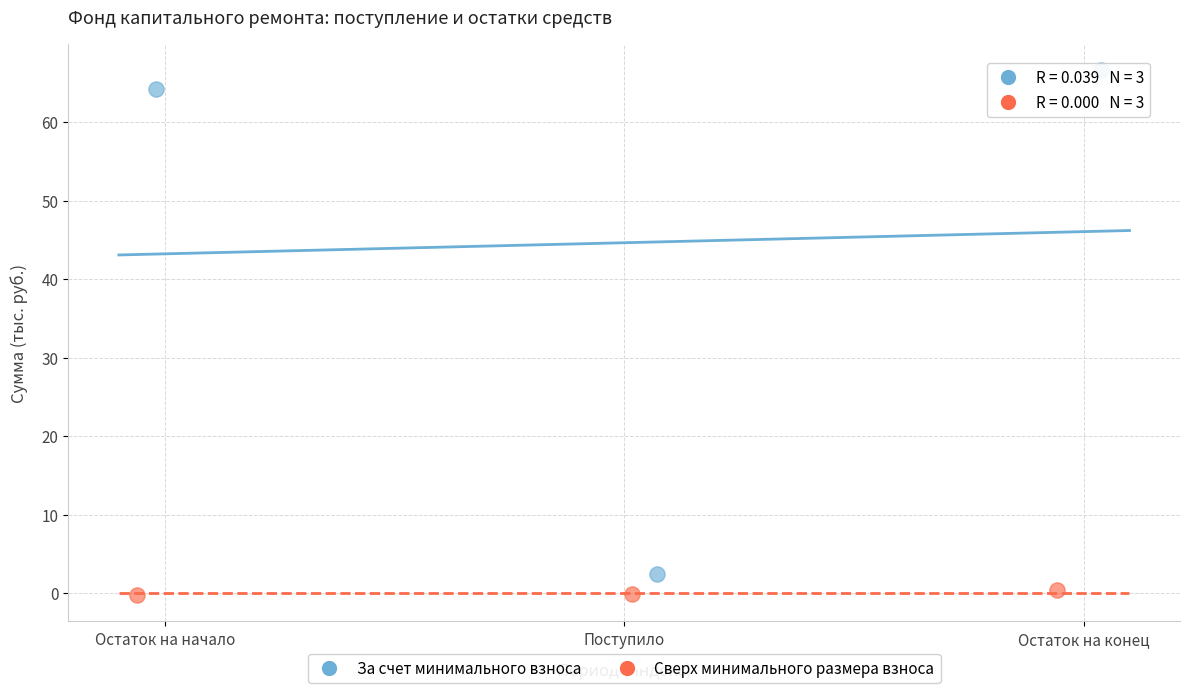

Which series reaches the maximum Y coordinate?

За счет минимального взноса